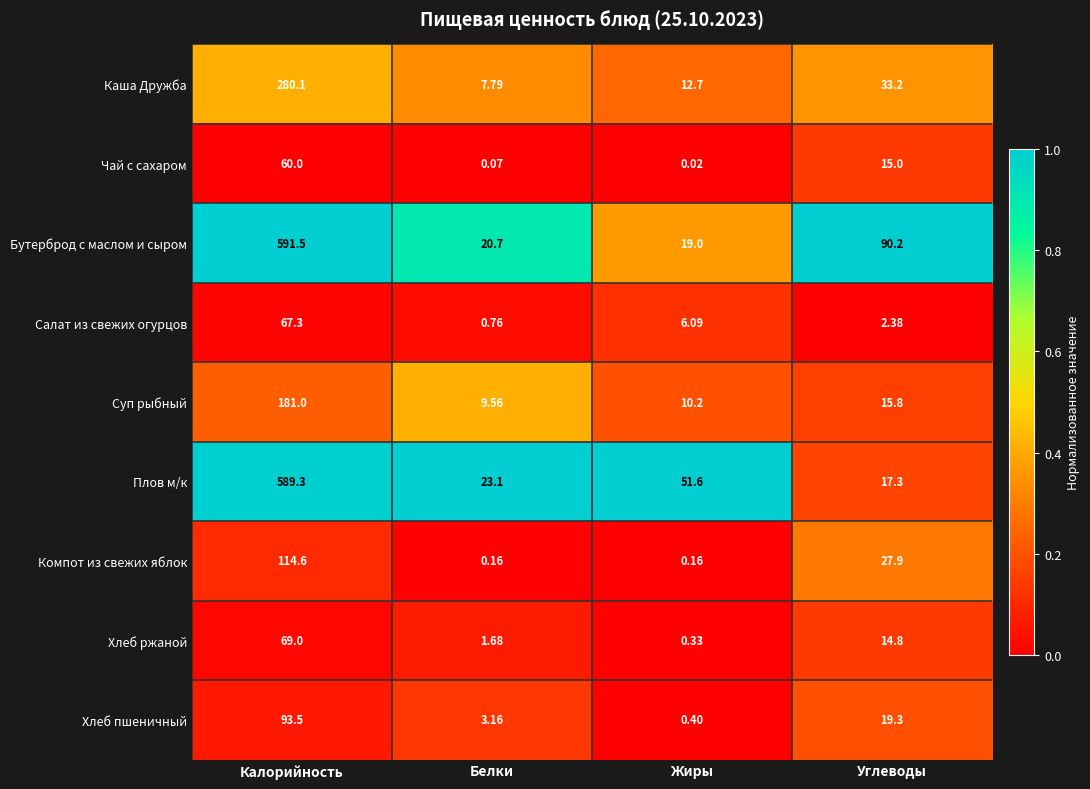

How many categories are shown in the chart?

4